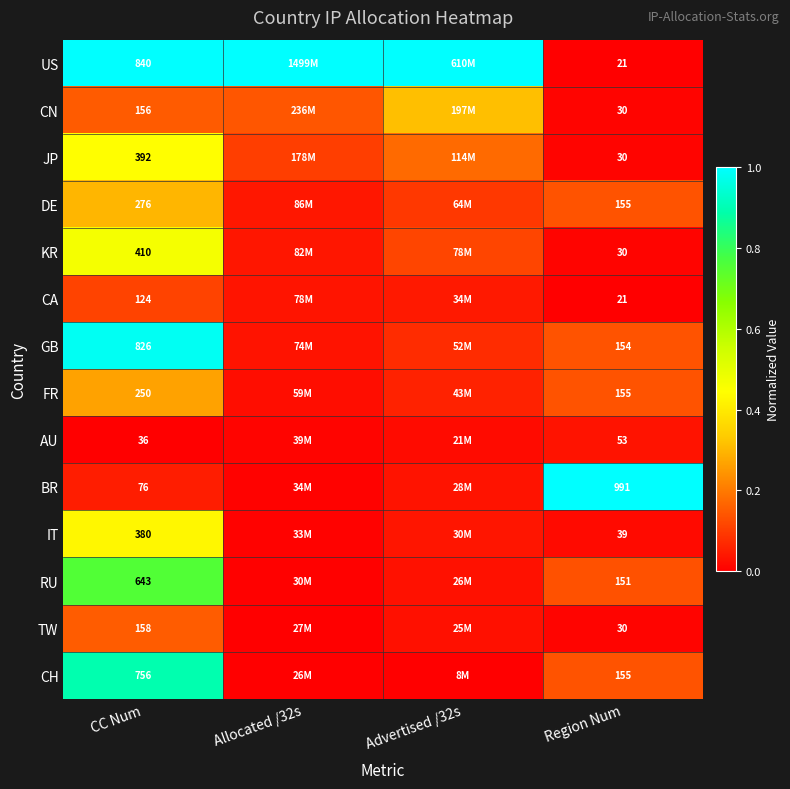

Which series changed the most between CC Num and Region Num?

BR